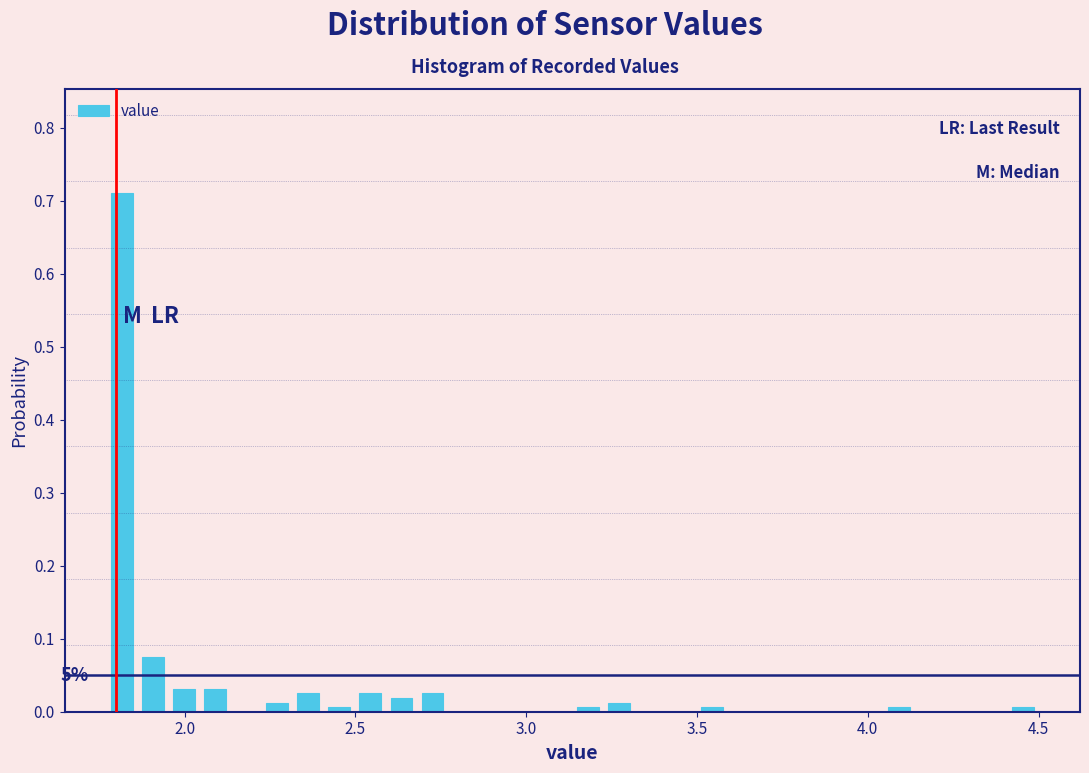

Read against the x-axis, roughly where is the centre of the tallest bar?

1.80